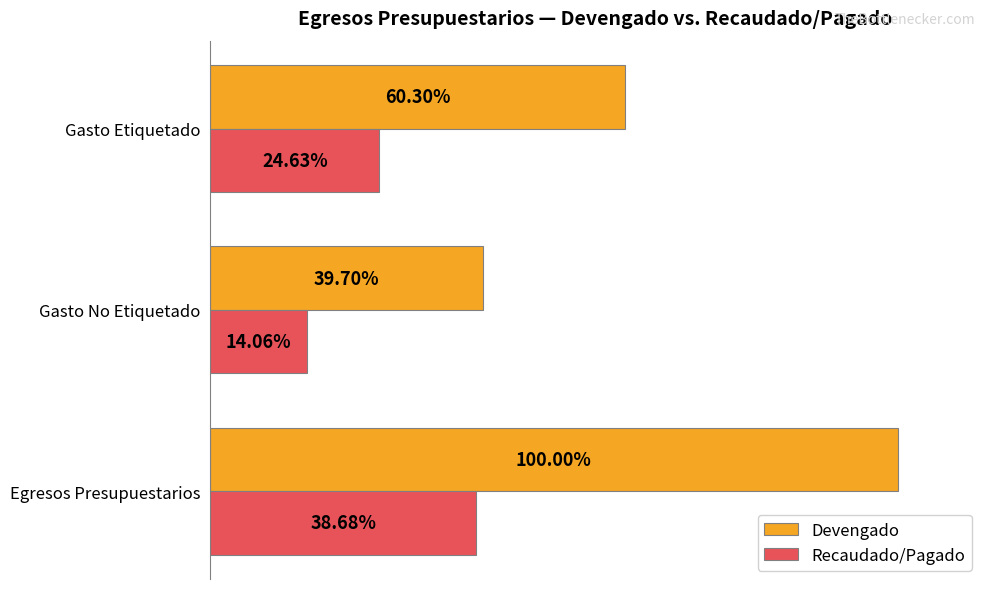

What are all the series names shown in the legend?

Devengado, Recaudado/Pagado